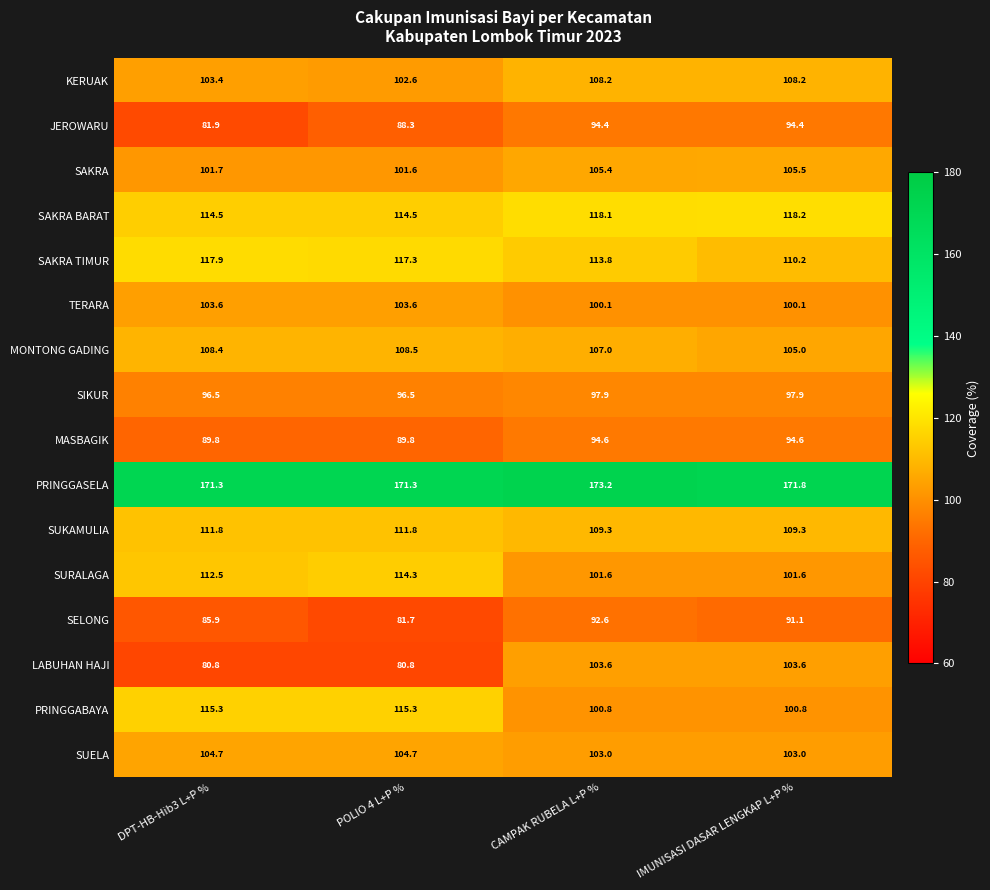

True or false: PRINGGASELA has a value of 232.1 at DPT-HB-Hib3 L+P %.

False